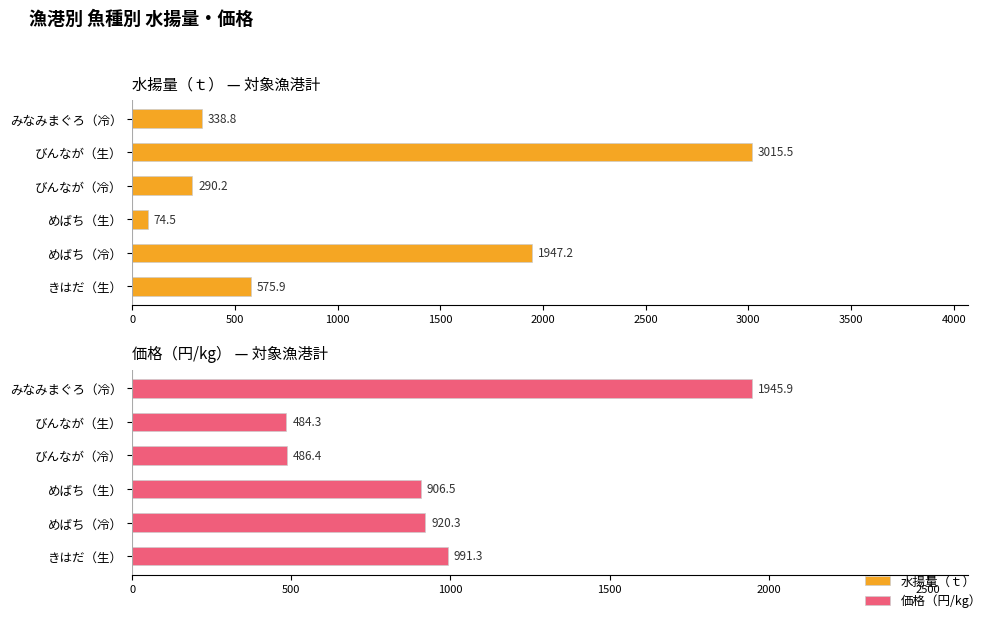

How many bars are there in each group?

2